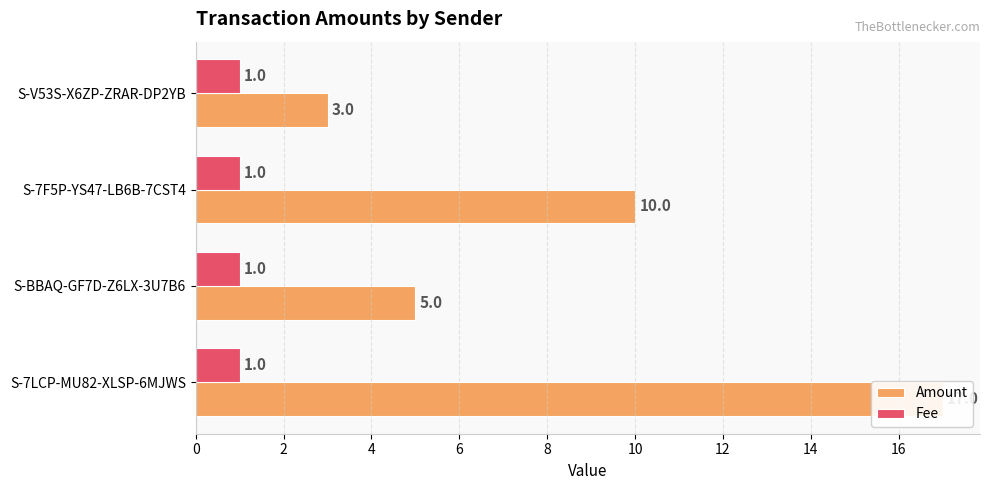

Count the number of categories in the chart.

4